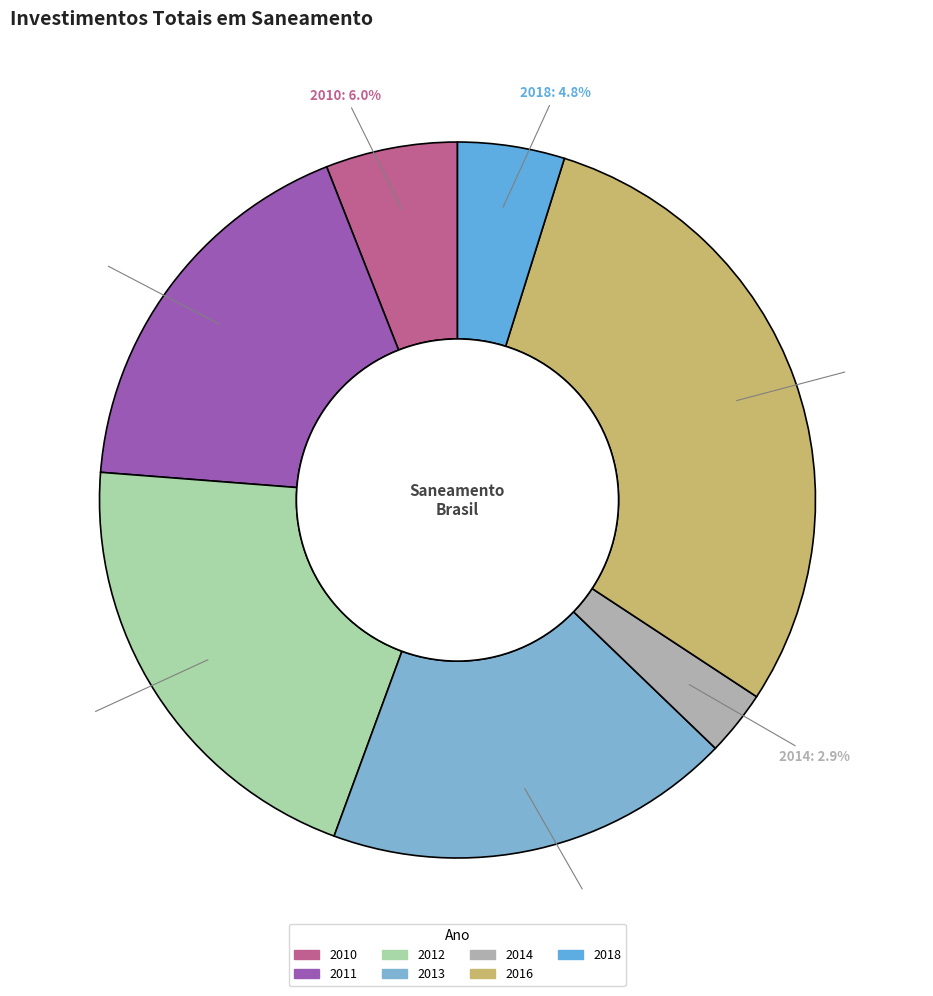

Is it true that 2013 is 18% of the pie?

True